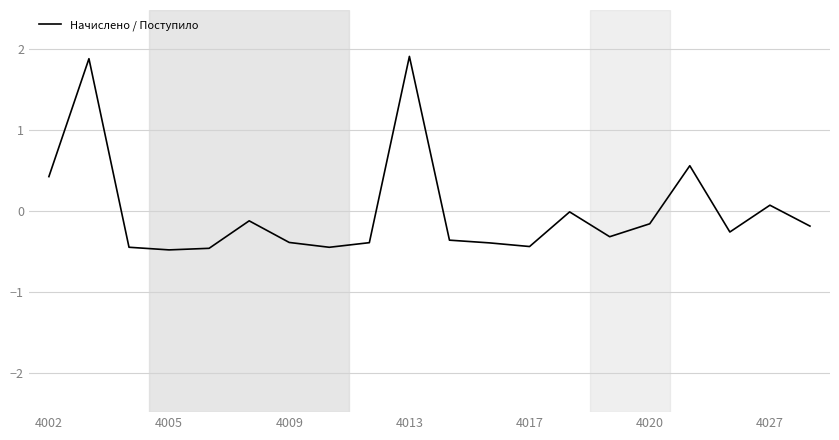

What is the difference between the maximum and minimum values?

2.4